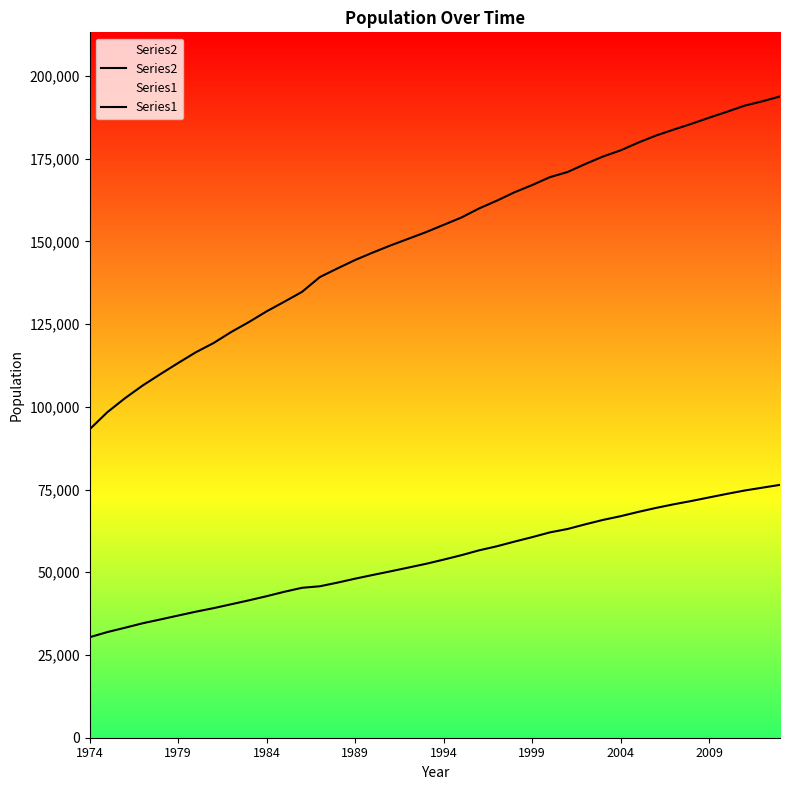

What is the difference between the second highest and second lowest values in the Series2 series?

93940